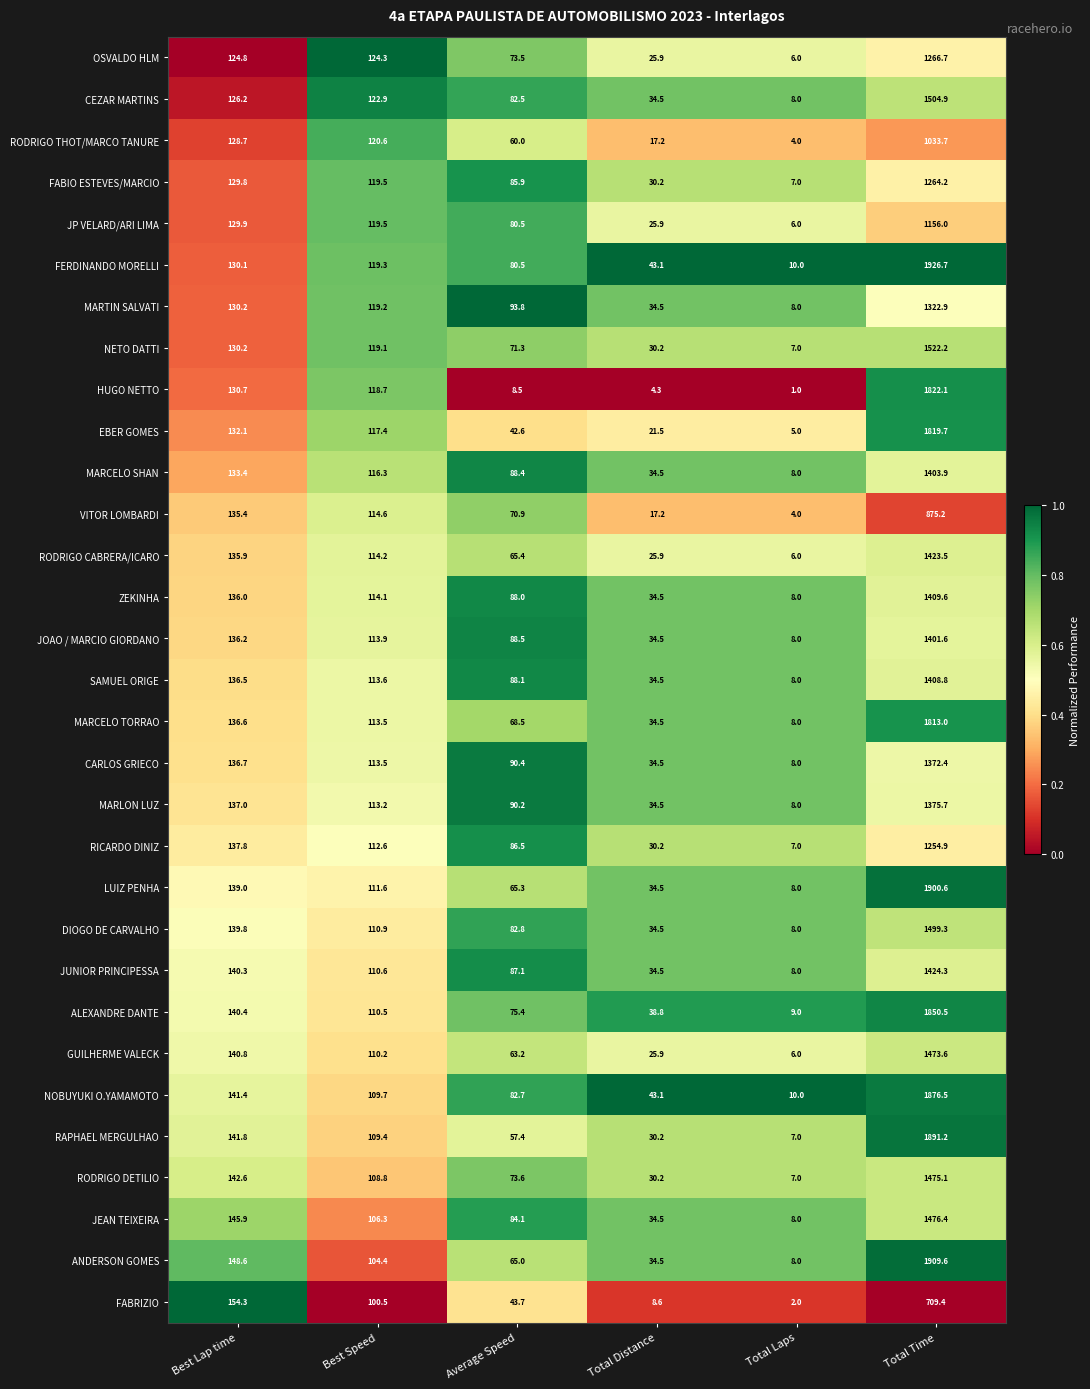

At which label does LUIZ PENHA reach its peak?

Total Time